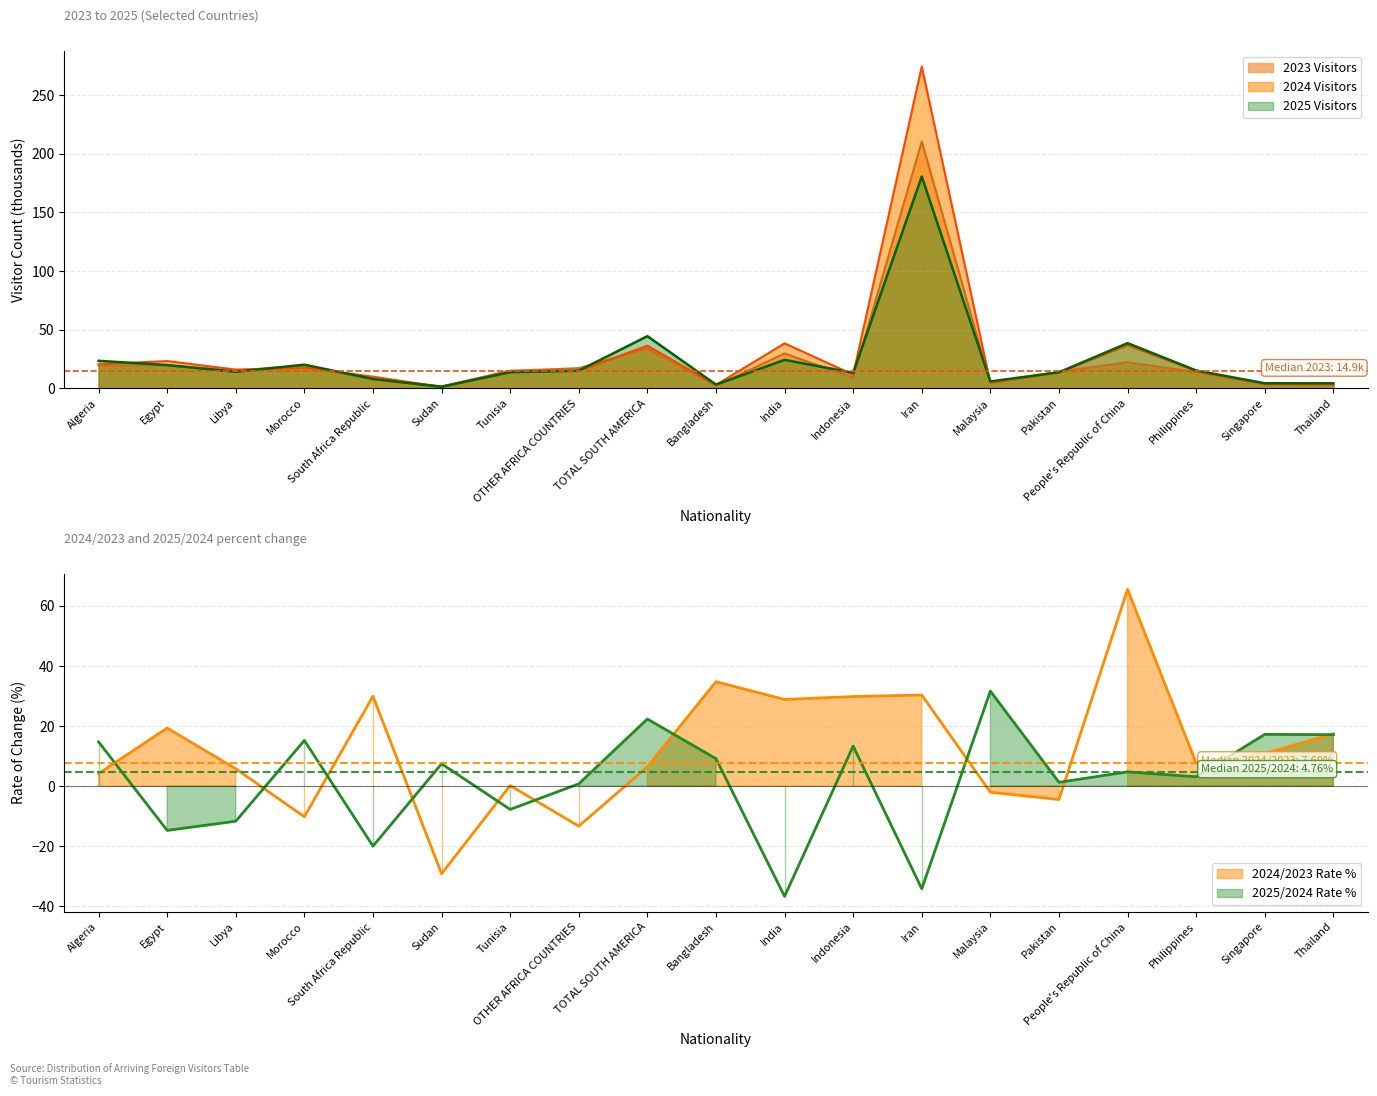

Which category has the highest value in the 2024 Visitors series?

Iran